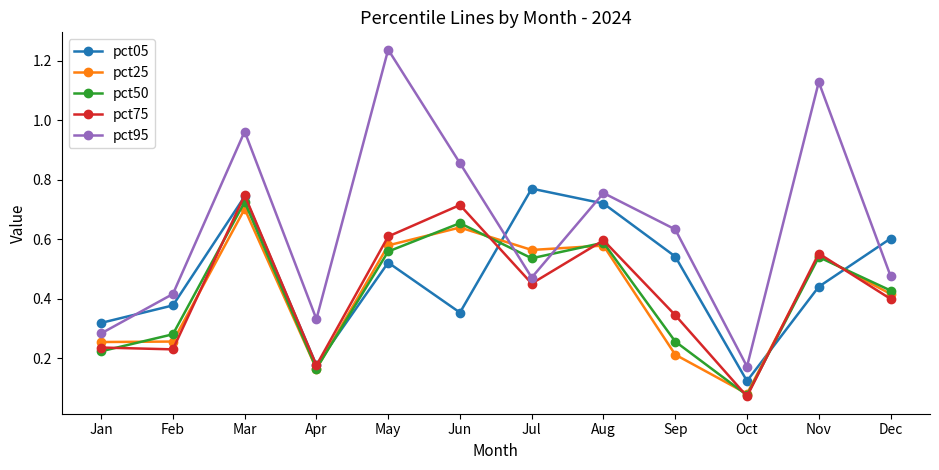

Count the pct75 values in the range 0 to 1.

12